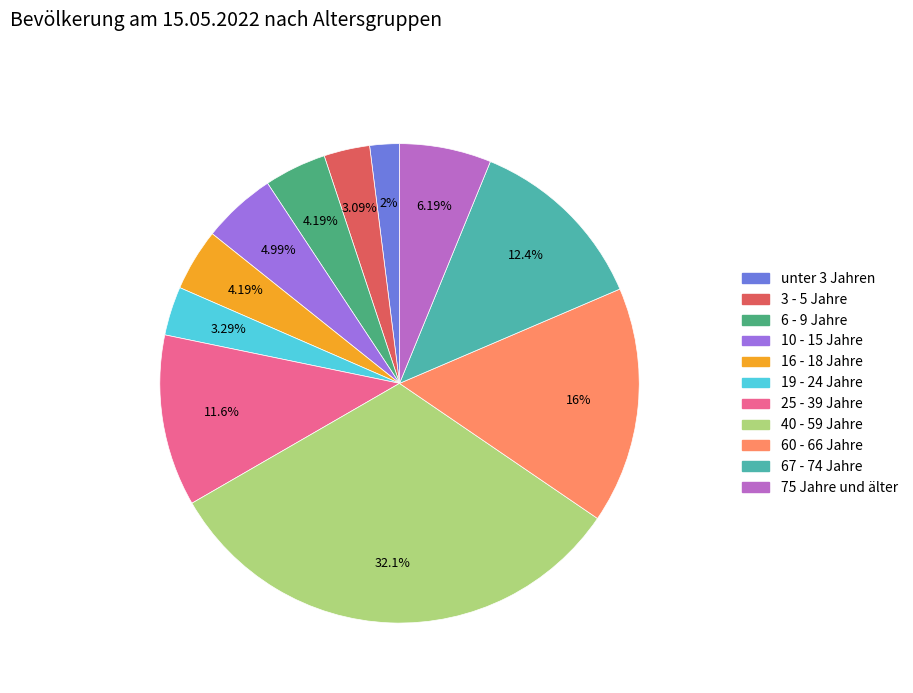

Is it true that 75 Jahre und älter is 6% of the pie?

True